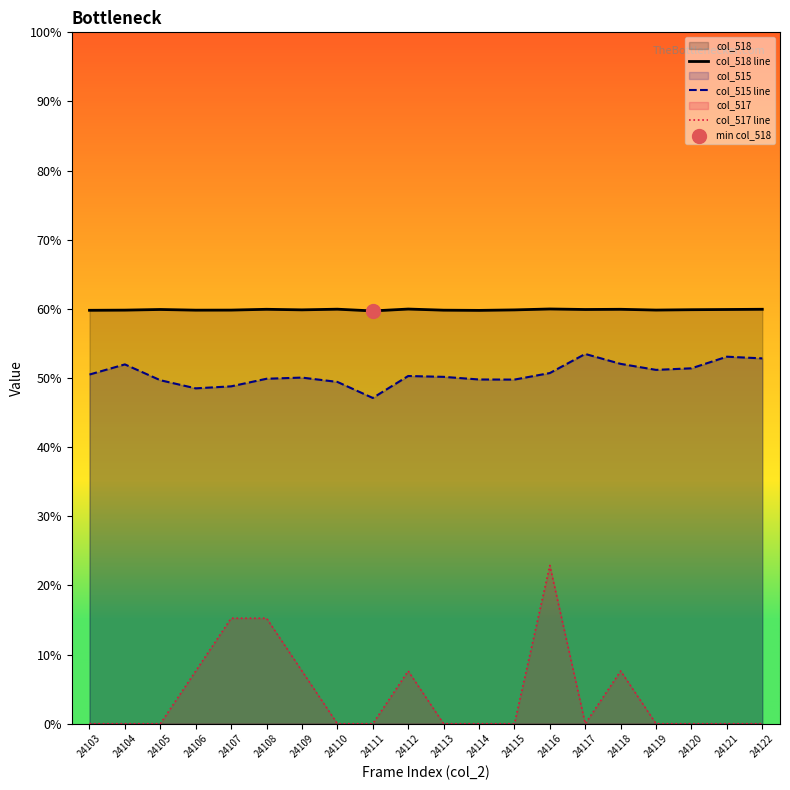

What are all the series names shown in the legend?

col_518 line, col_515 line, col_517 line